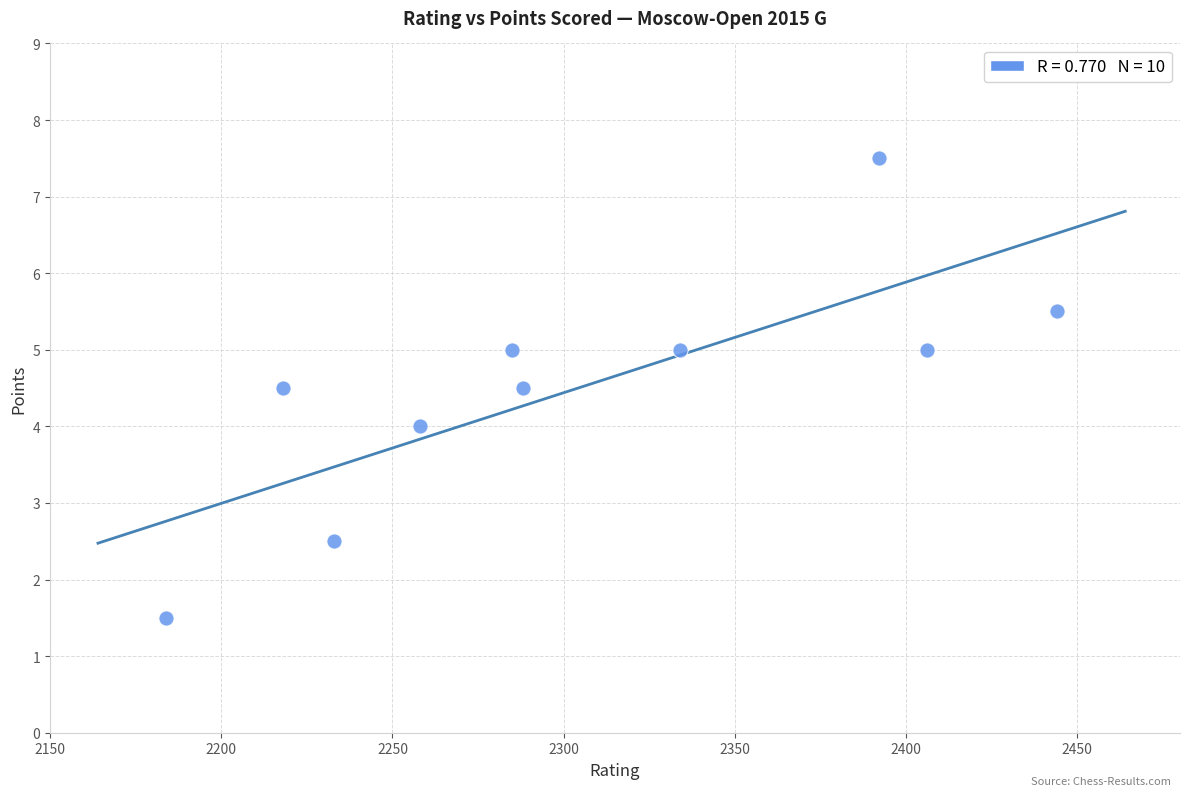

What is the average Y value?

4.5